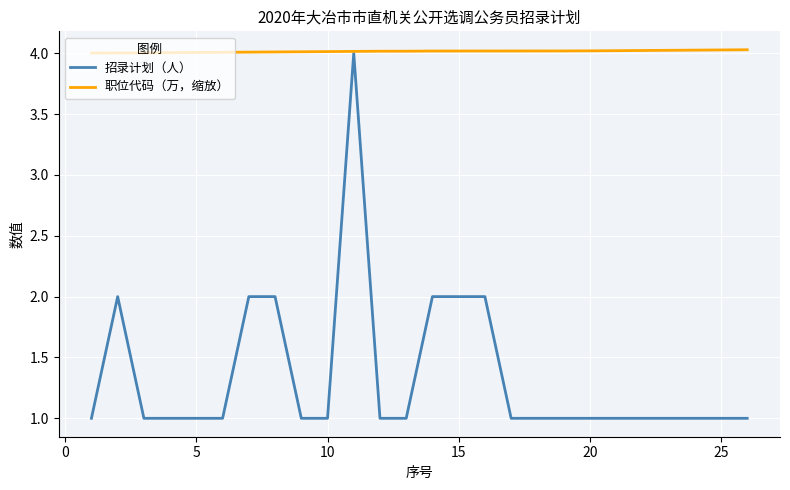

What is the smallest value displayed?

1.0